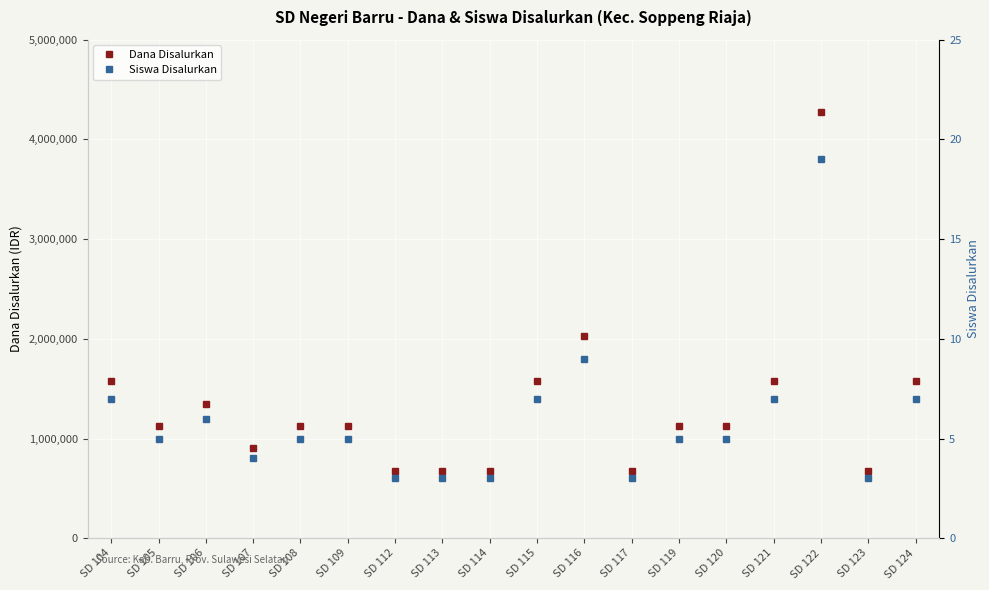

The Dana Disalurkan series shows 1575000 at SD 115. True or false?

True